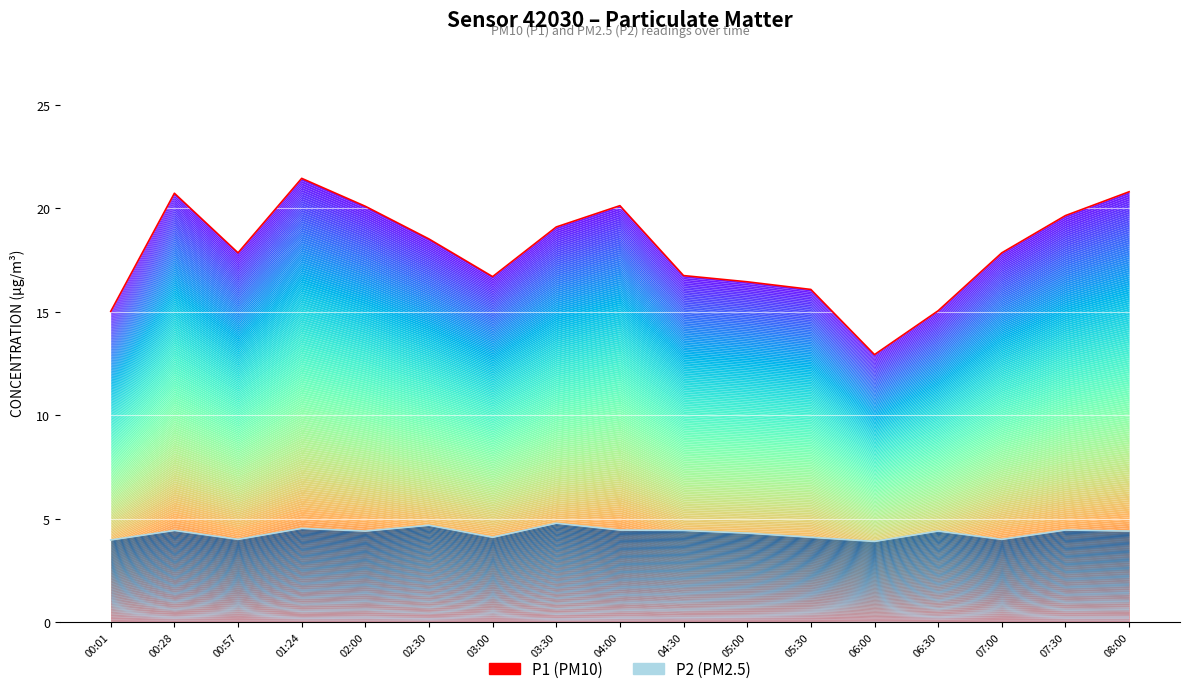

What is the average value of the P2 (PM2.5) series?

4.3